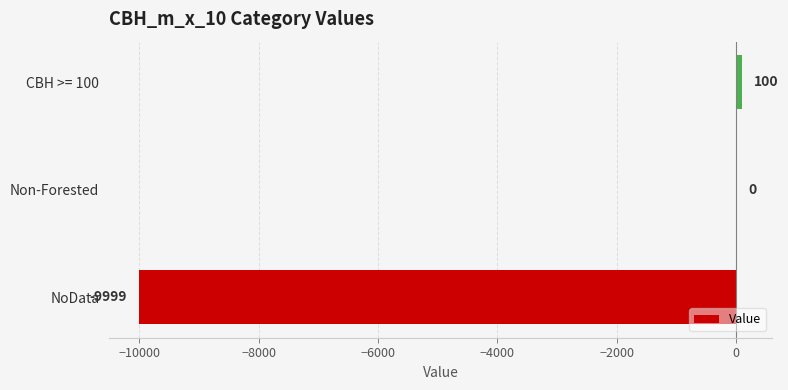

How many data points does each series have?

3